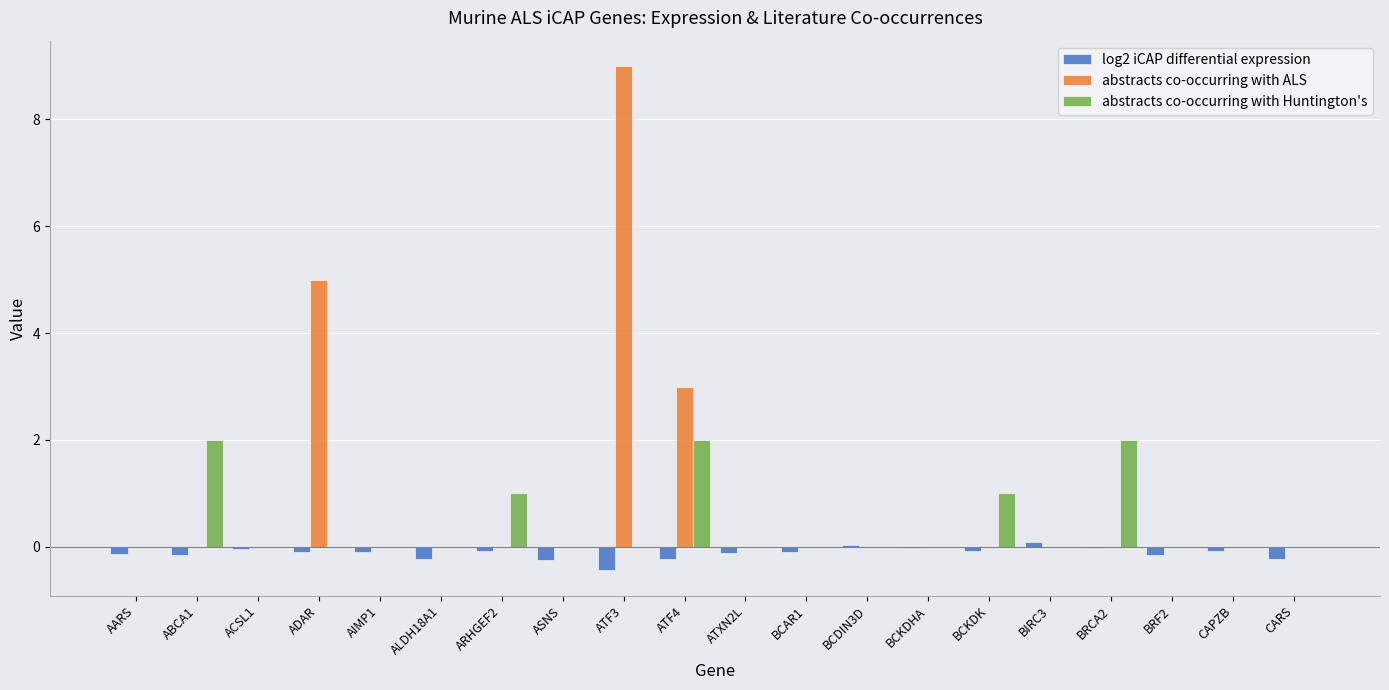

Is it true that abstracts co-occurring with ALS equals -4.2 at AIMP1?

False